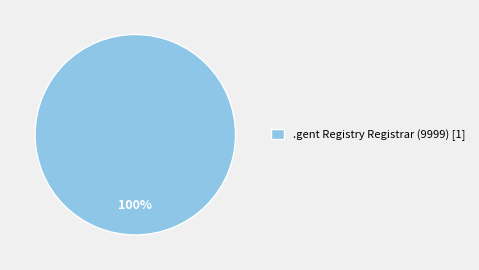

Does .gent Registry Registrar (9999) [1] represent more than half of the total?

Yes